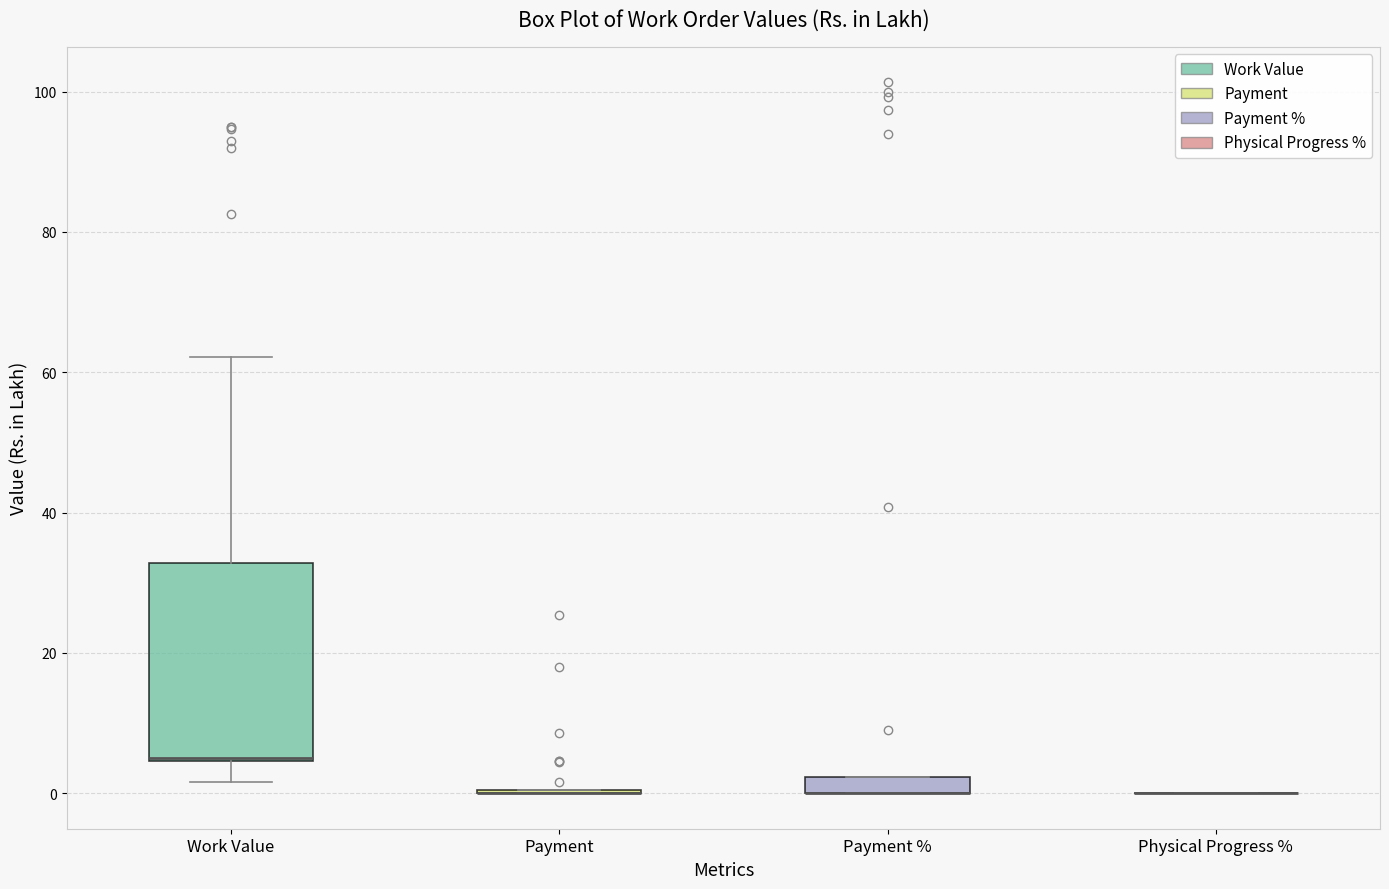

Where is the lower edge of the box for Payment % on the y-axis? The values are not printed on the chart, so give them approximately, as read against the axis.

0